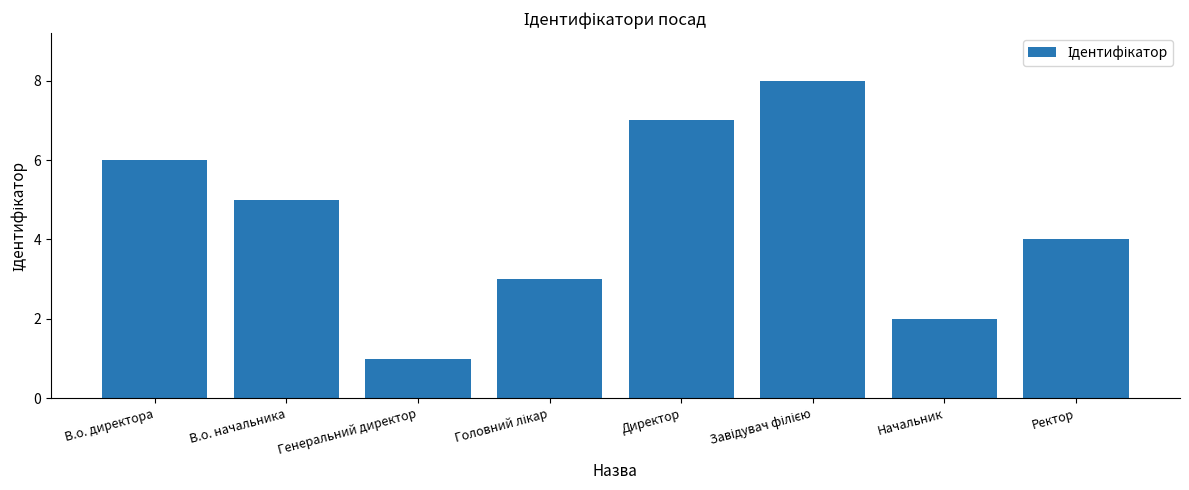

Count the values in the range 3 to 7.

5